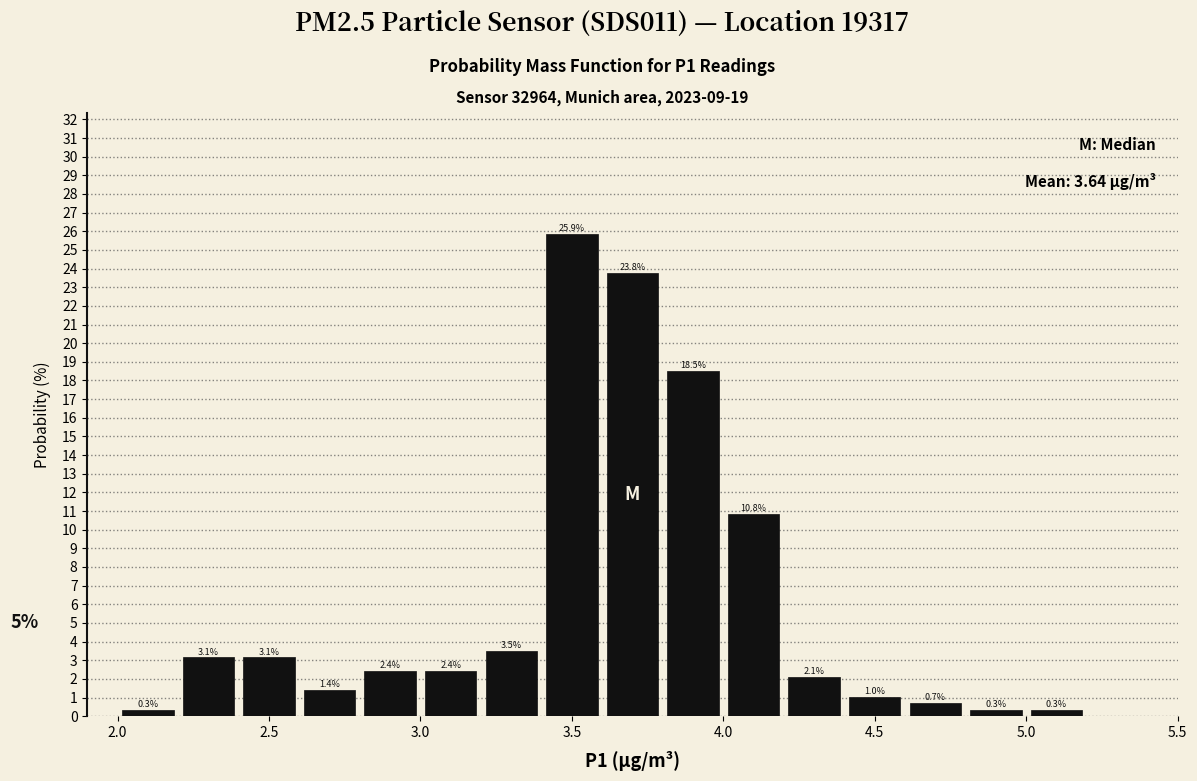

Which range on the x-axis has the tallest bar?

3.4 to 3.6